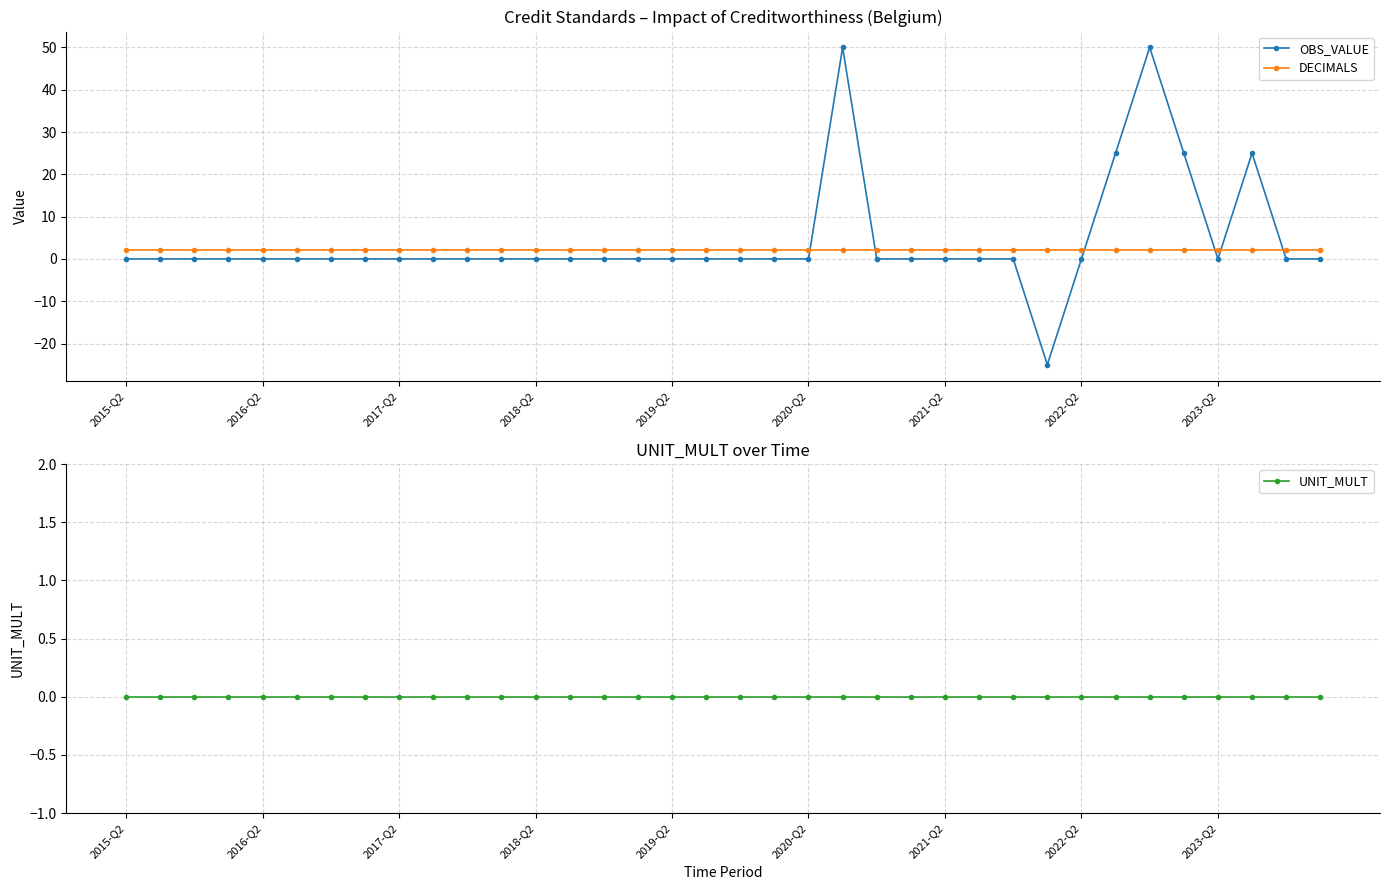

True or false: OBS_VALUE has more than 0 points higher than both neighbors.

True